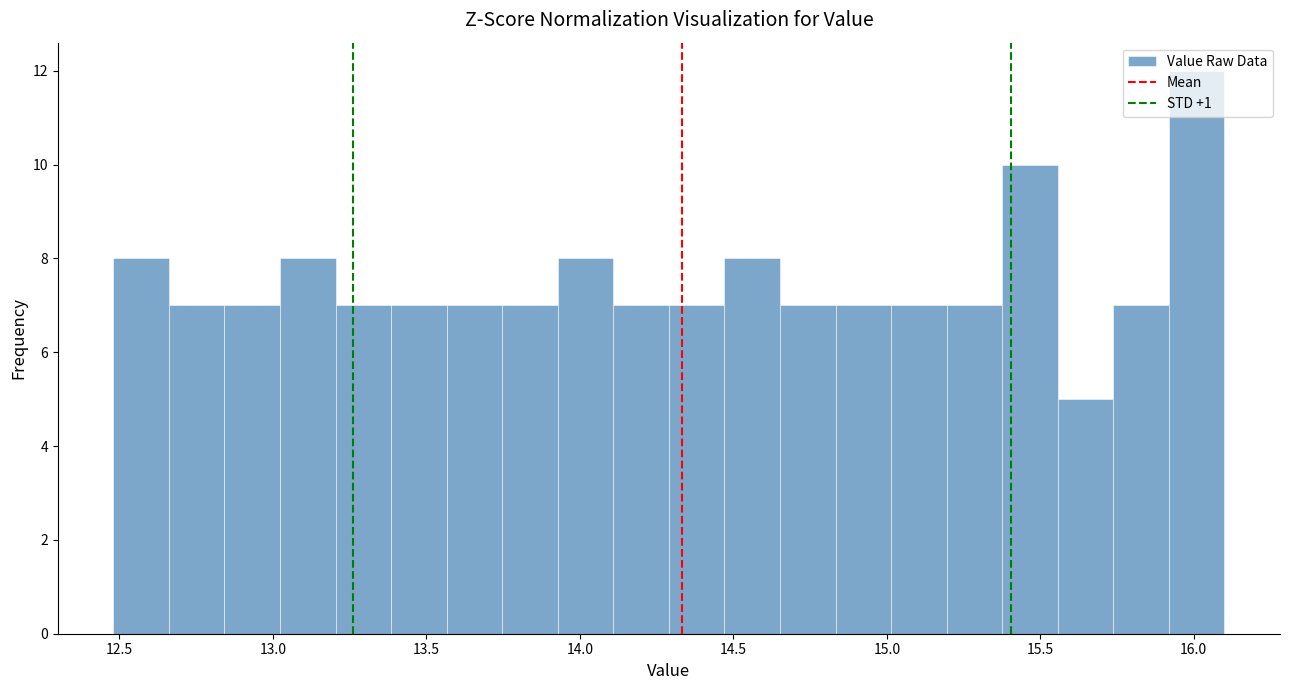

Around what value on the x-axis is the tallest bar? Give the approximate position of its centre, as read against the axis.

16.00